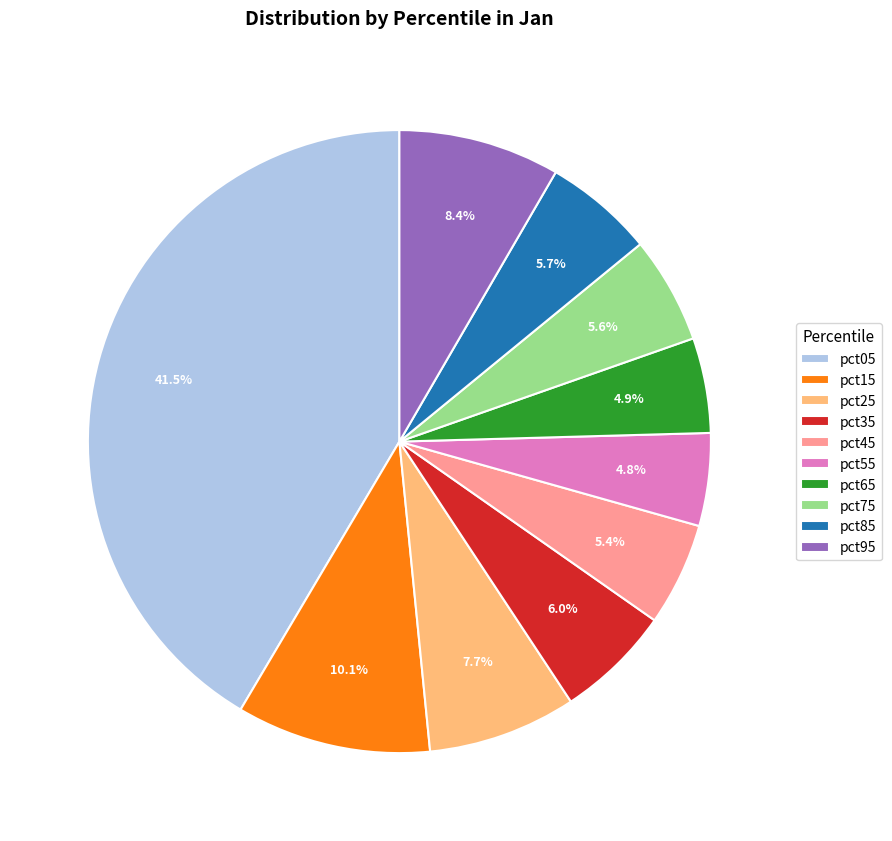

What is the total percentage of pct75 and pct55?

10.4%